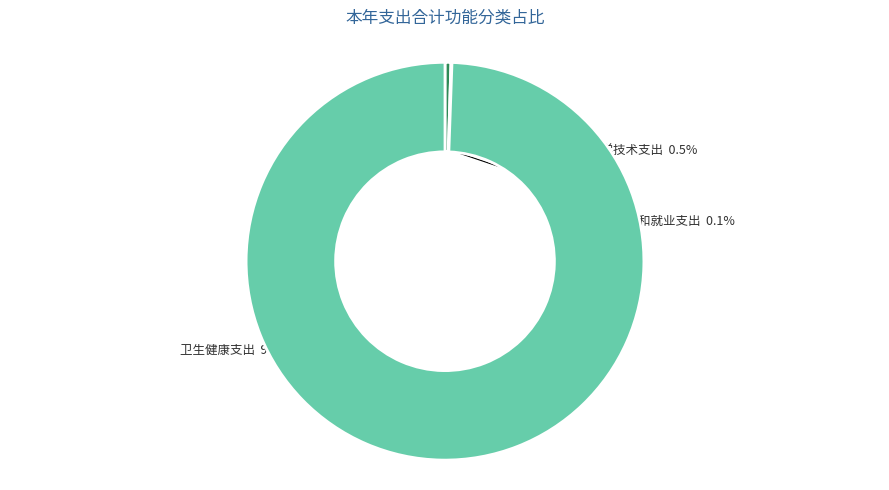

Combined, what portion of the pie is 卫生健康支出 and 科学技术支出?

99.9%